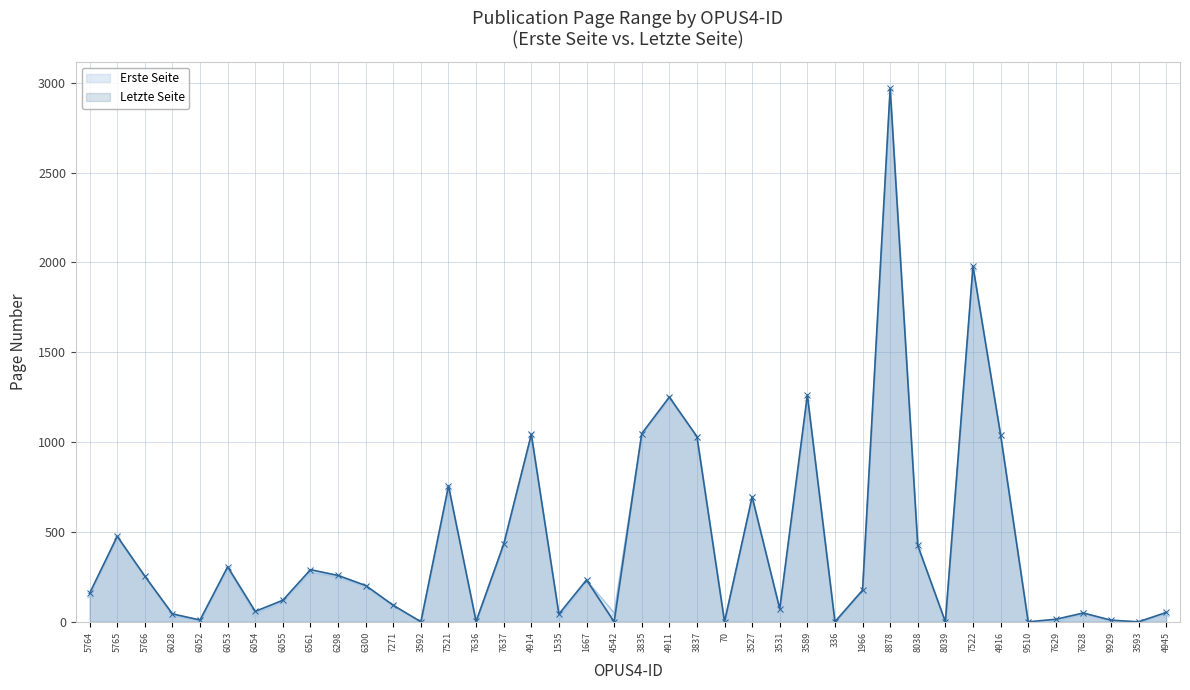

Which category has the highest value in the Letzte Seite series?

8878